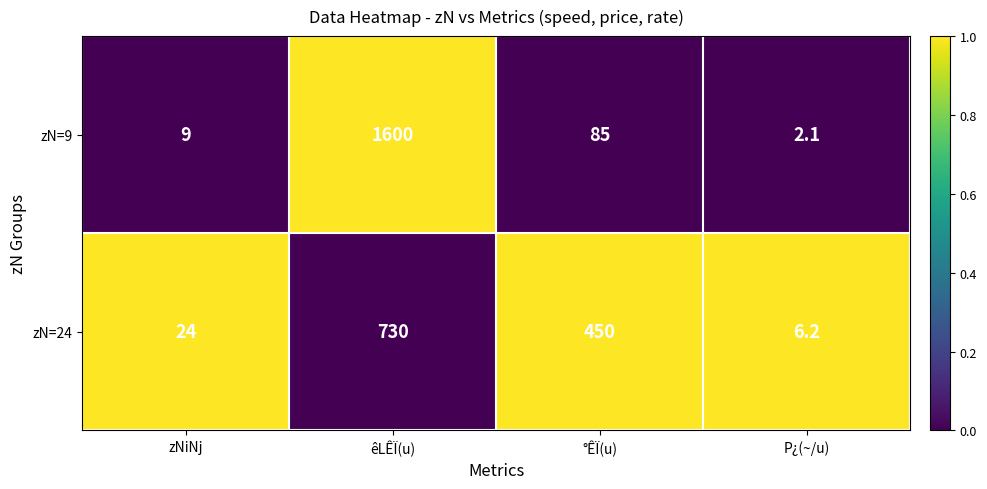

The zN=24 series shows 730.0 at êLÊÏ(u). True or false?

True